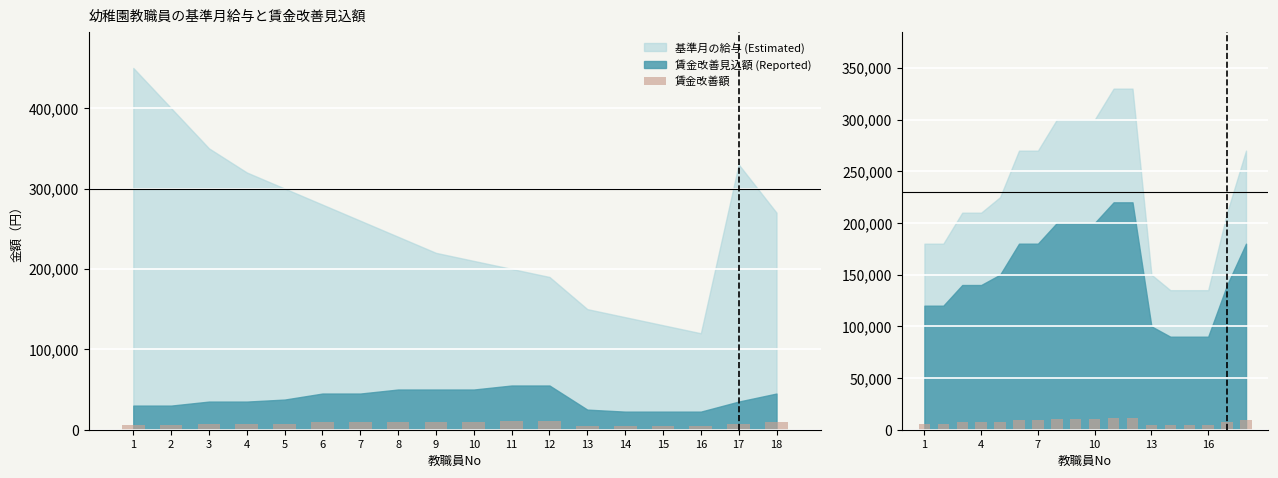

What is the sum of all values?

138000